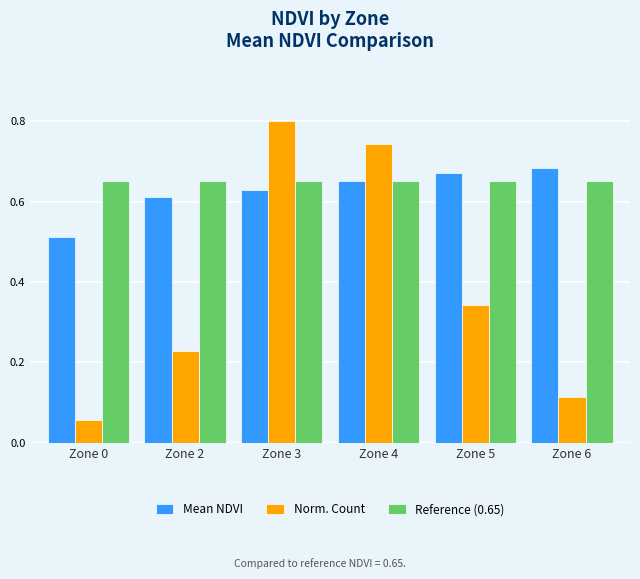

Which category has the lowest value in the Norm. Count series?

Zone 0